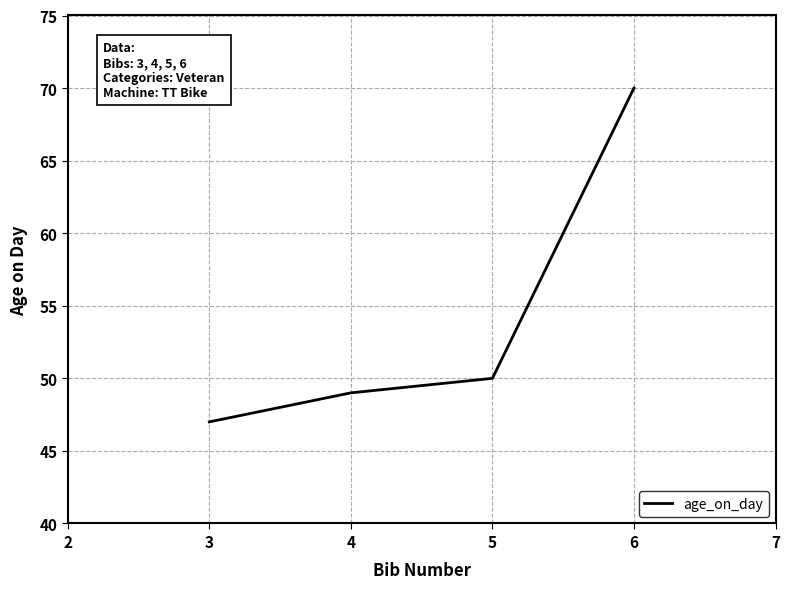

What is the sum of all values?

216